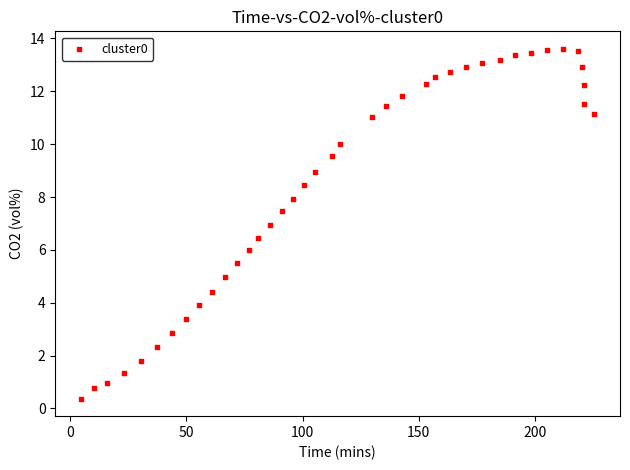

What is the range of X values (max minus min)?

220.8